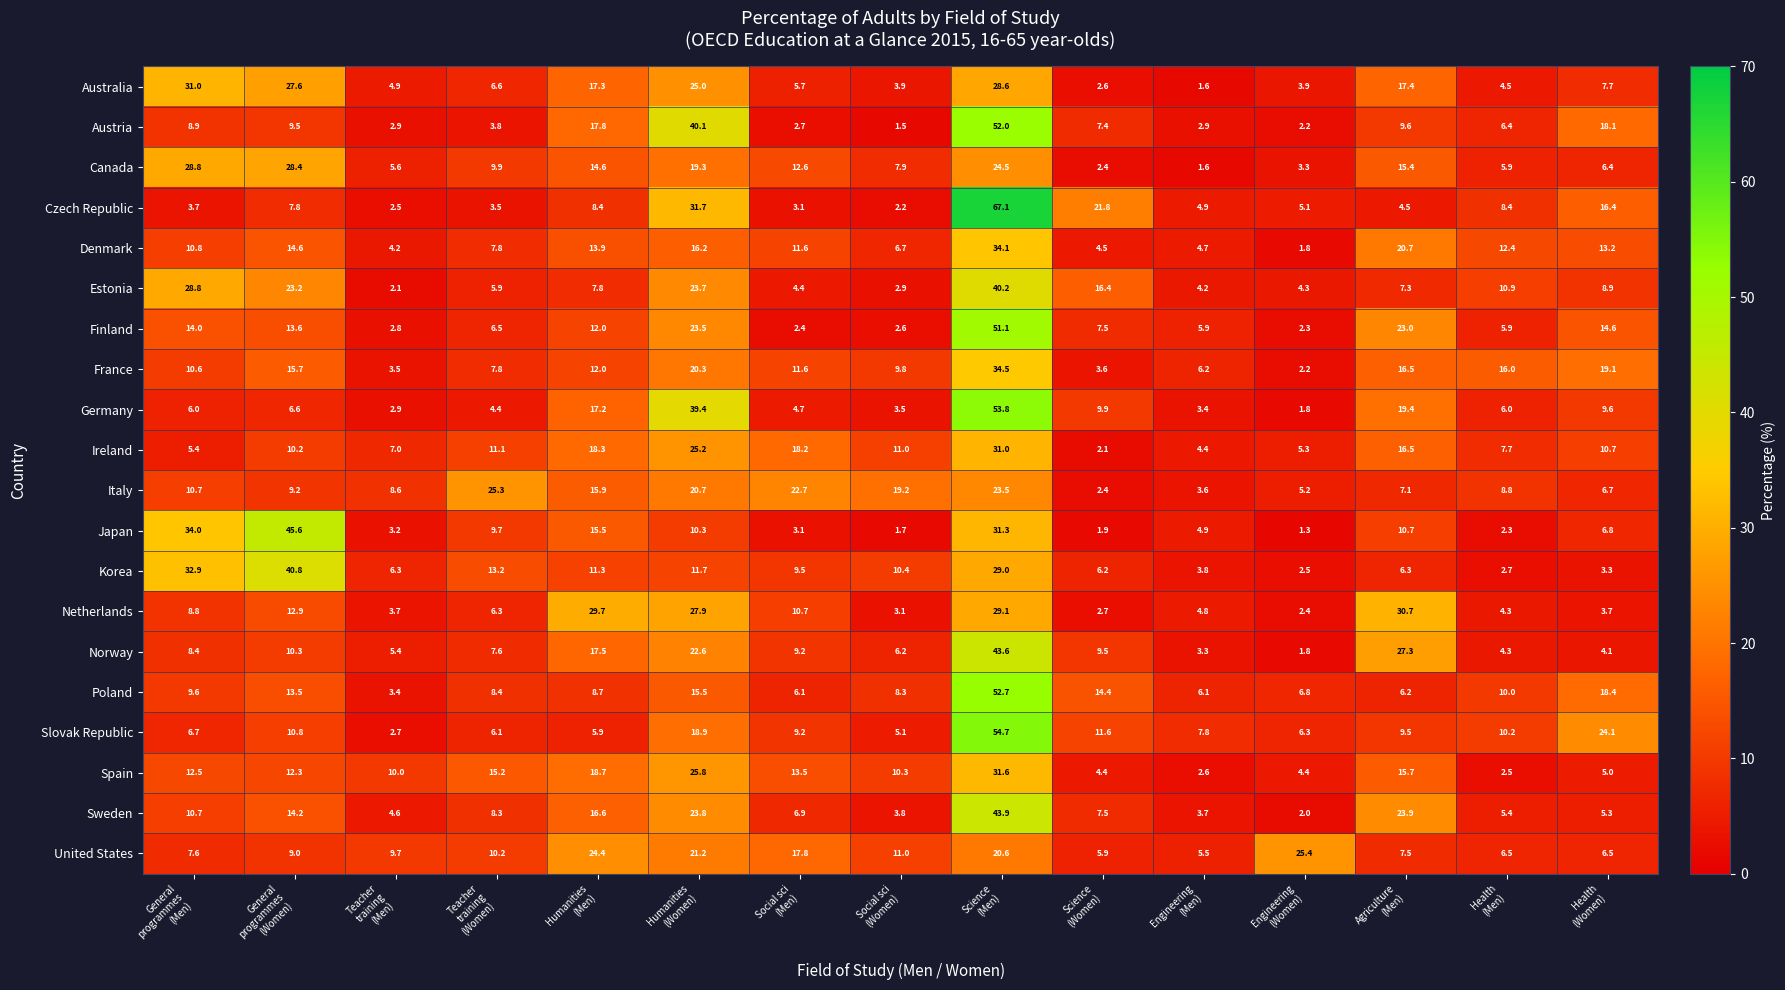

Which series has the largest range (max minus min)?

Czech Republic